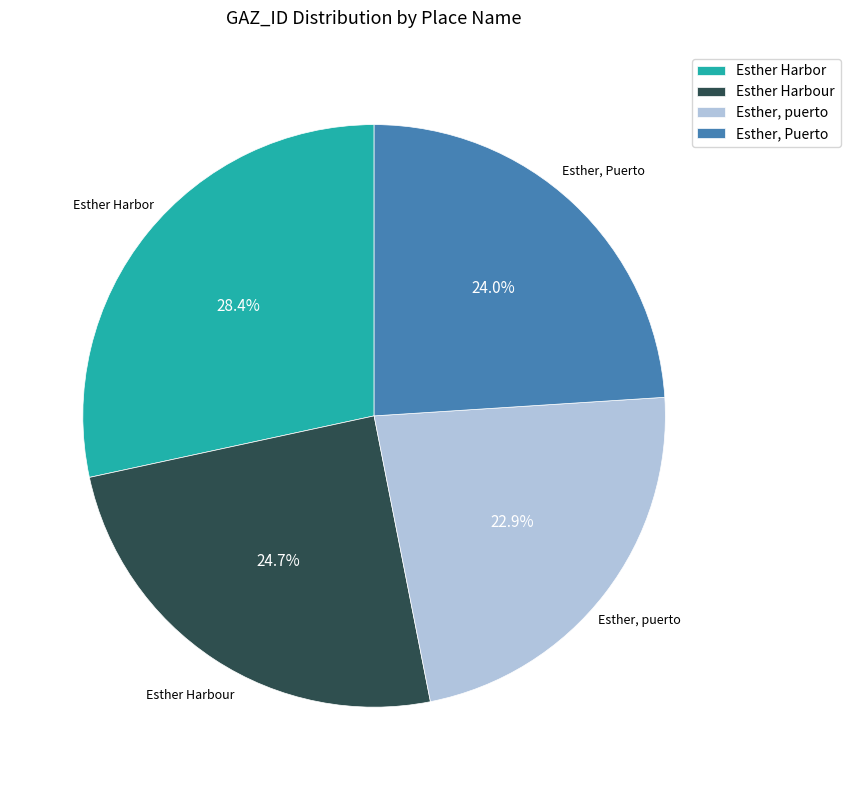

How many segments does this pie chart have?

4